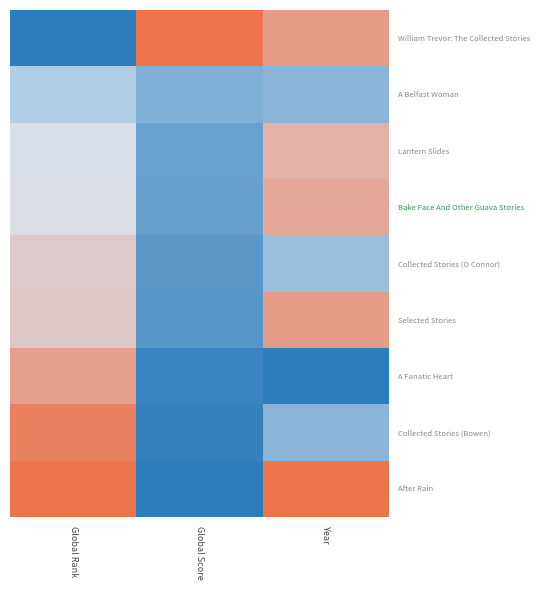

At which category is the sum across all series the highest?

Global Rank